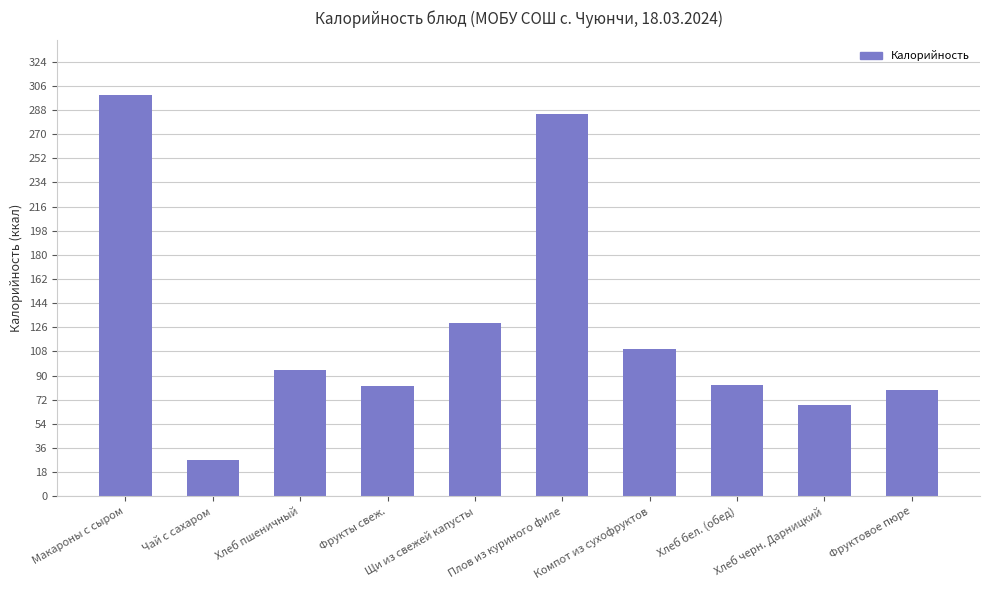

What is the value of the 10th bar from the left?

79